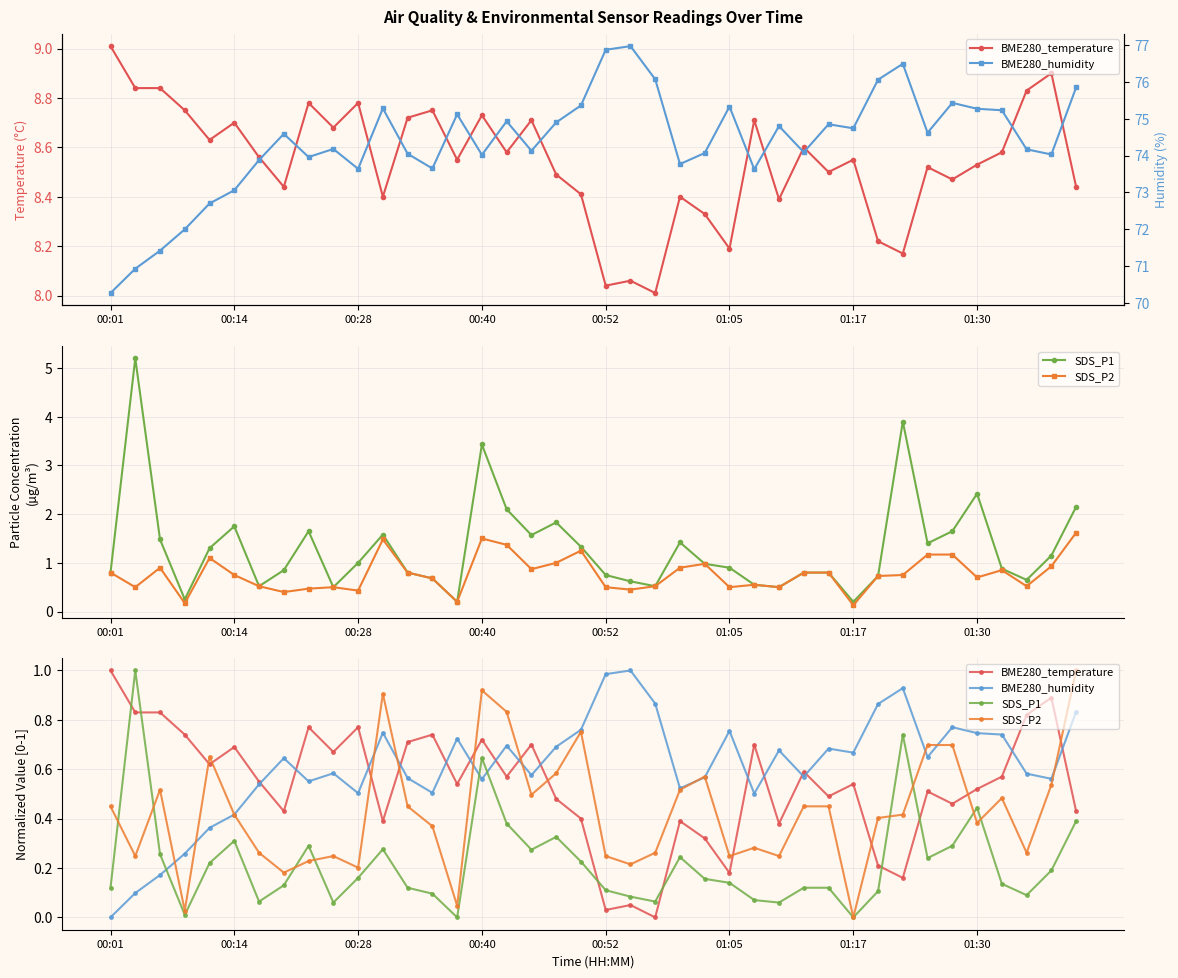

What is the value of the SDS_P1 point at the 14th from the left?

0.1